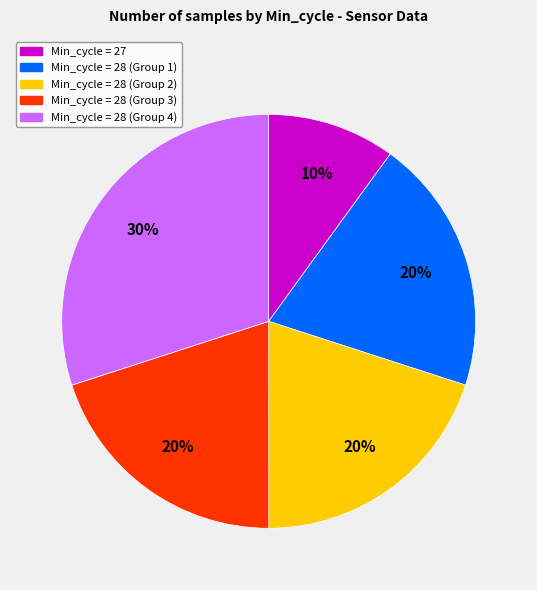

How many slices are in this pie chart?

5